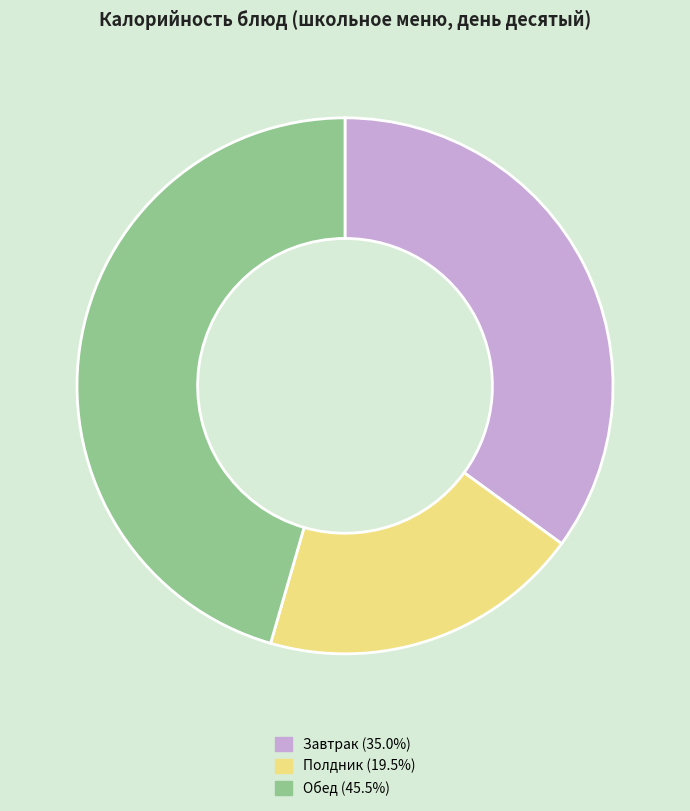

Approximately how many times larger is the value at Обед (45.5%) compared to Завтрак (35.0%)?

1.3